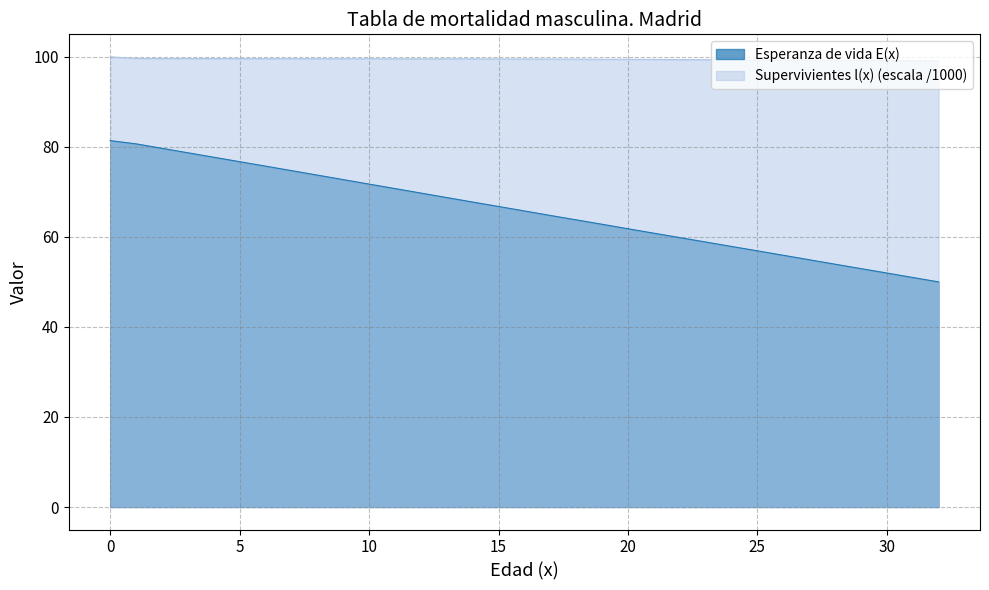

Is the value of Esperanza de vida E(x) at 22 greater than the value of Supervivientes l(x) (escala /1000) at 9?

No